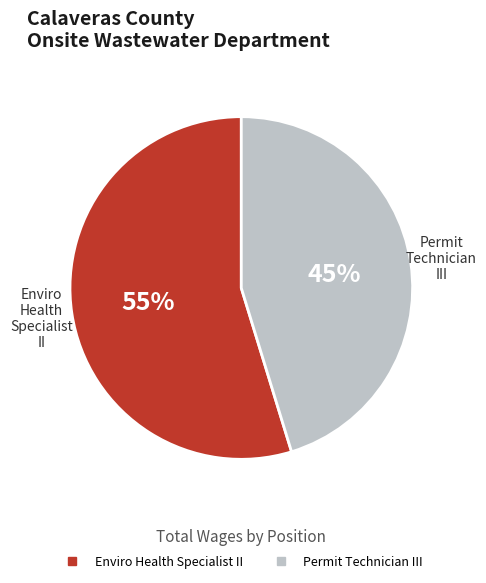

Approximately how many times larger is the value at Enviro Health Specialist II compared to Permit Technician III?

1.2